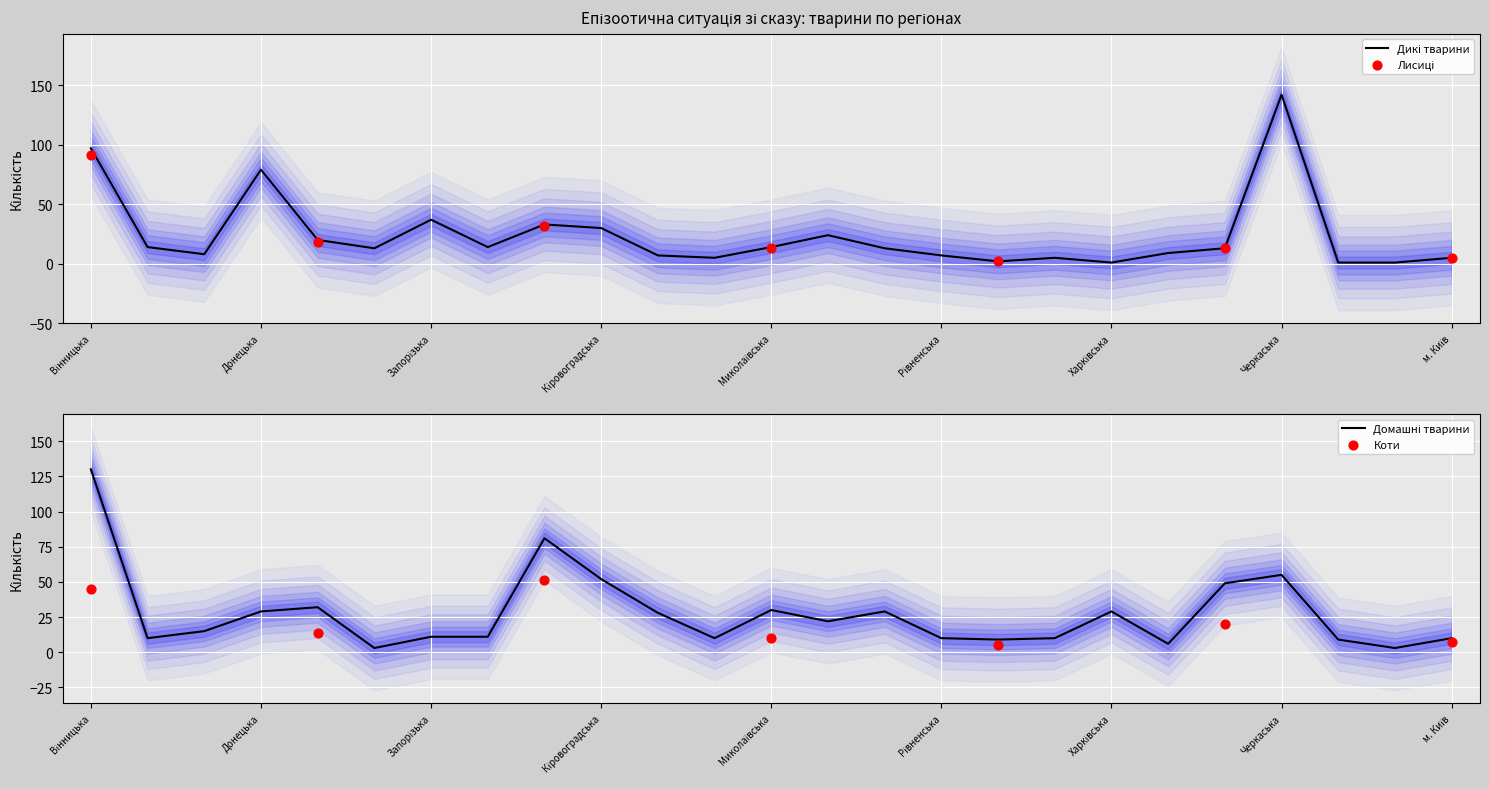

Which series has the largest total across all categories?

Домашні тварини